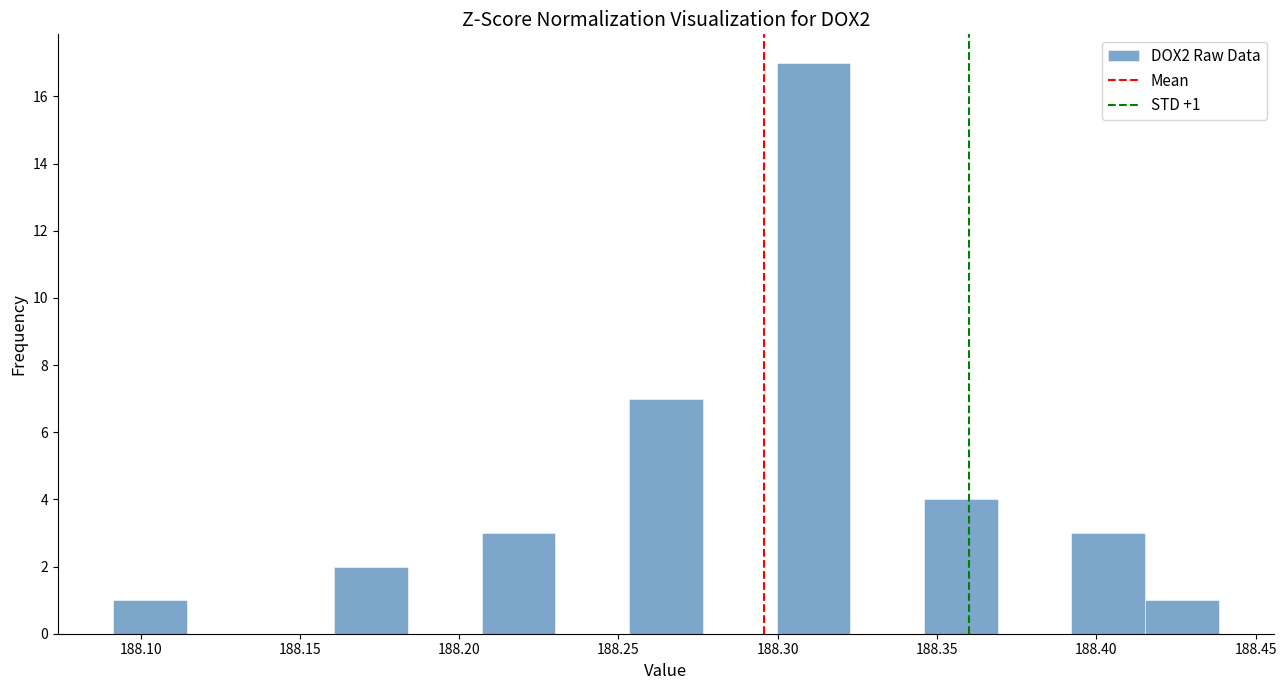

Which range on the x-axis has the tallest bar?

188.300 to 188.325